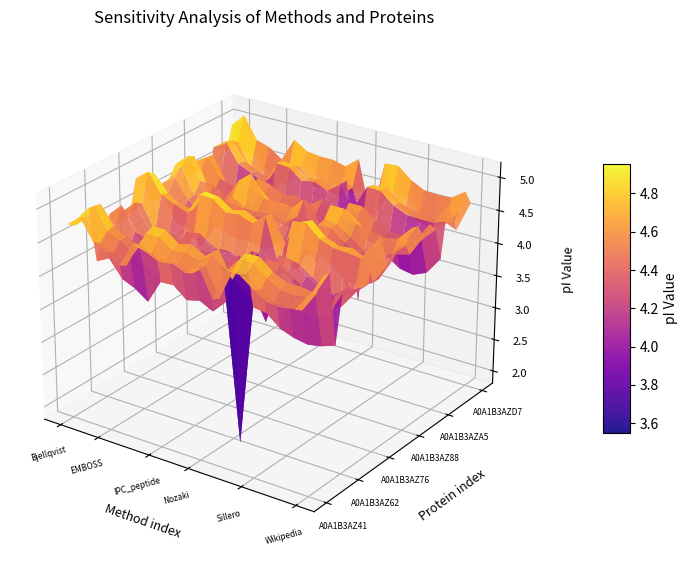

What is the minimum value shown in the chart?

1.9